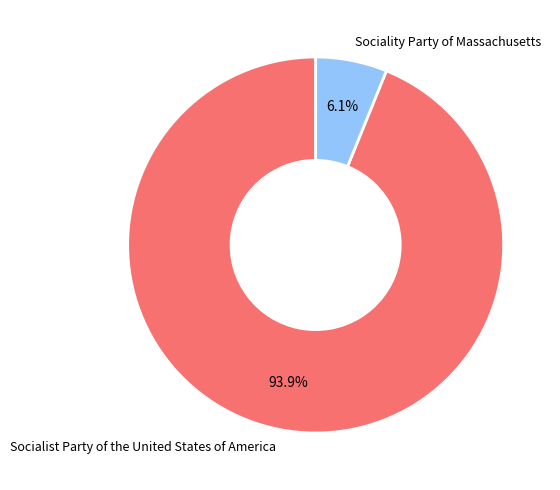

Which category has the biggest portion of the pie?

Socialist Party of the United States of America